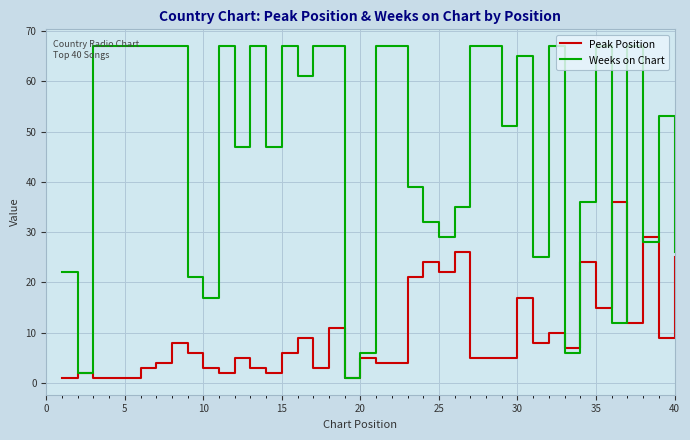

How many lines are shown in the chart?

2